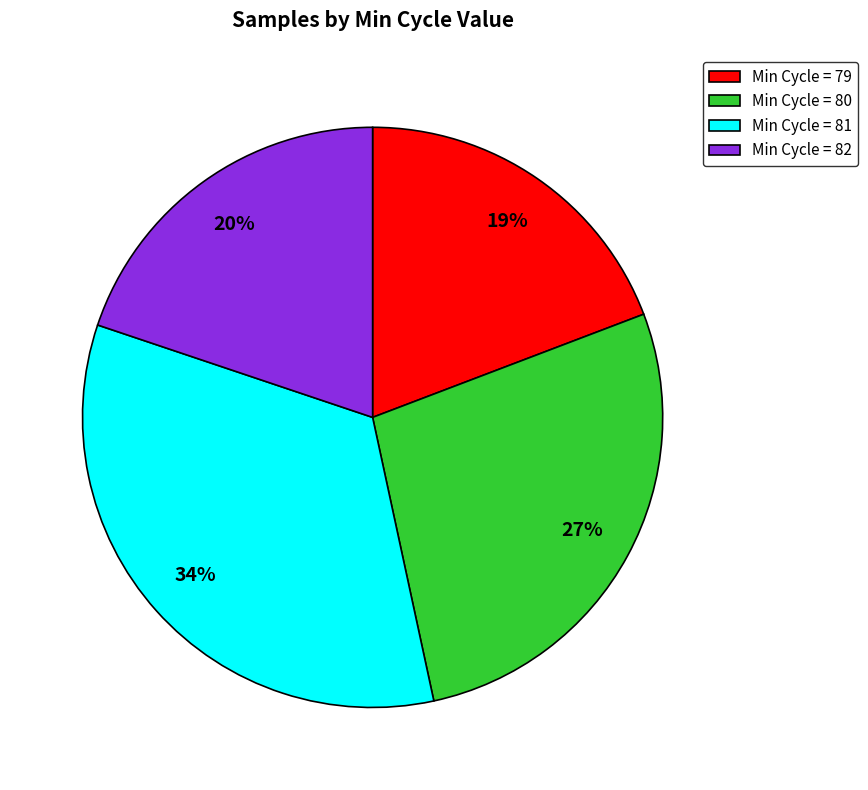

Combined, do Min Cycle = 81 and Min Cycle = 79 account for over 50%?

Yes